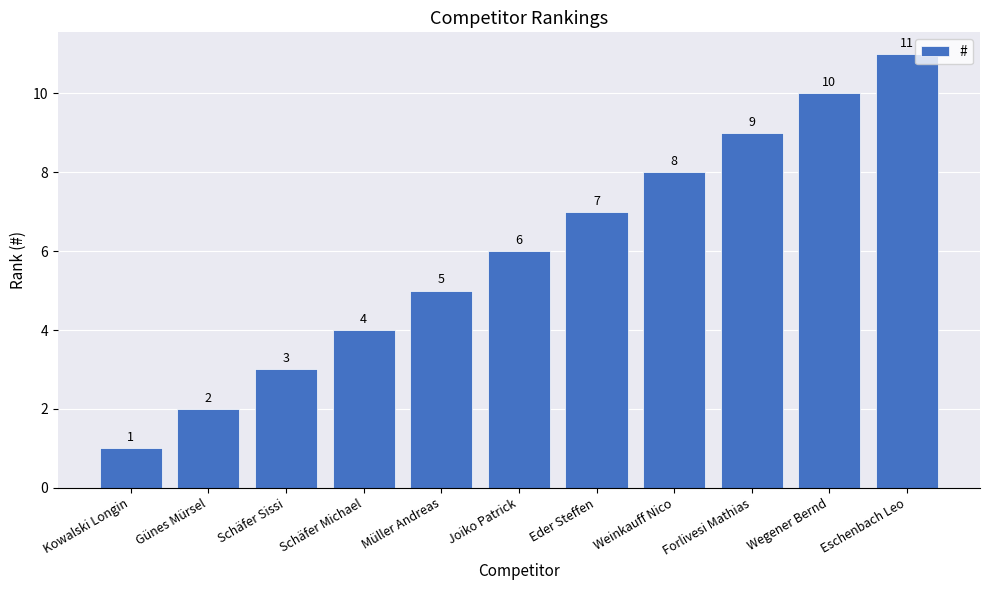

What is the minimum value shown in the chart?

1